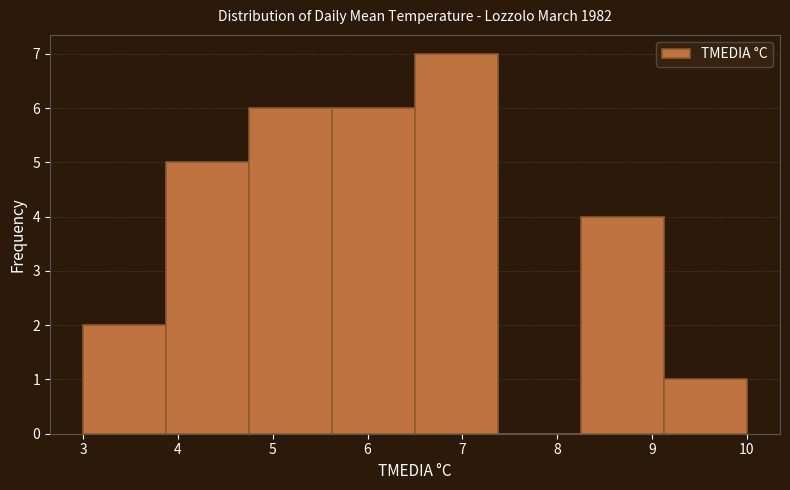

How tall is the bar that spans 3.9 to 4.8 on the x-axis? Neither the bar edges nor the heights are printed on the chart, so give them approximately, as read against the axes.

5